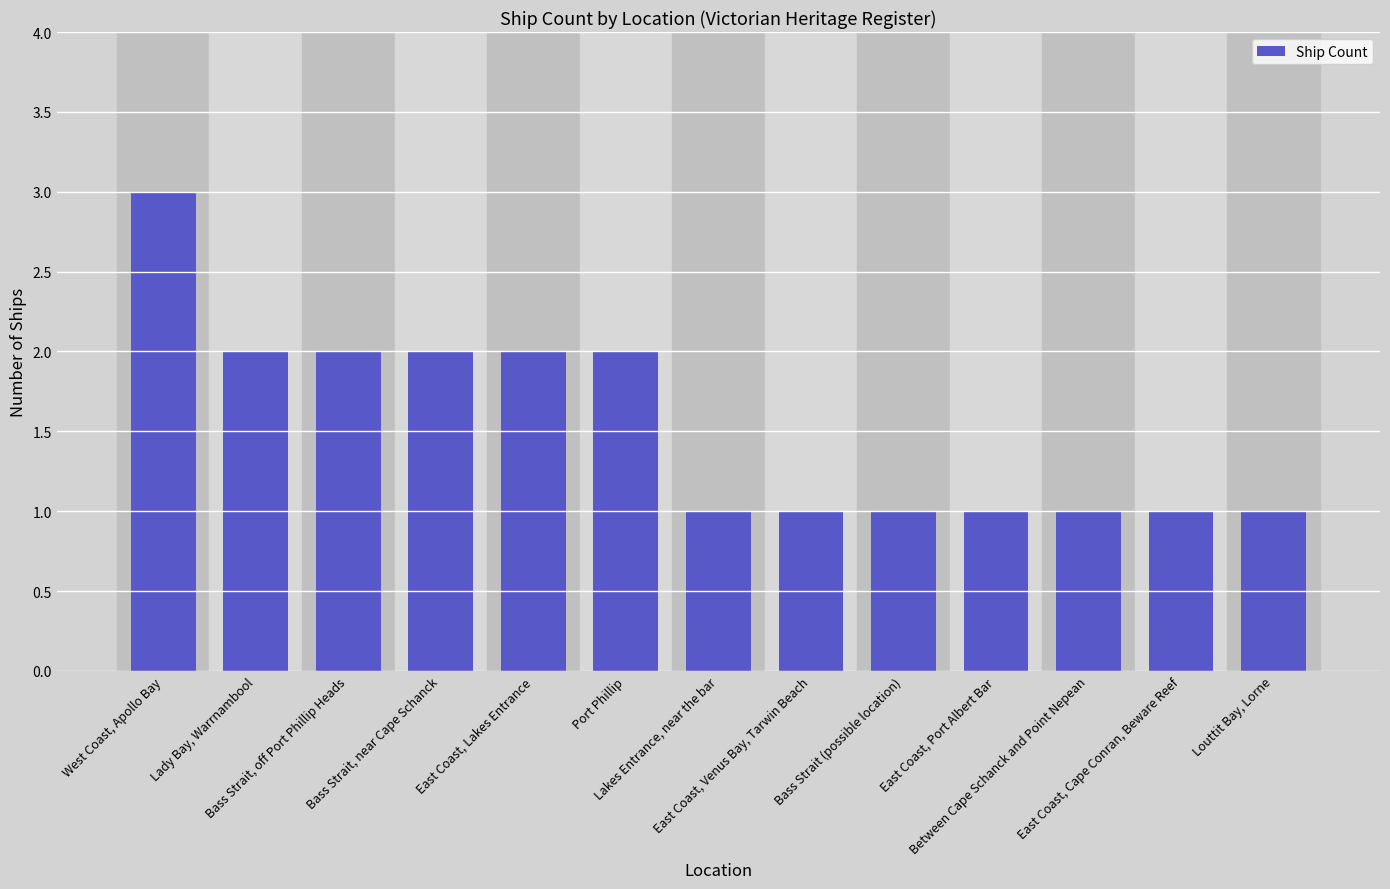

The value at East Coast, Cape Conran, Beware Reef is 1. True or false?

True